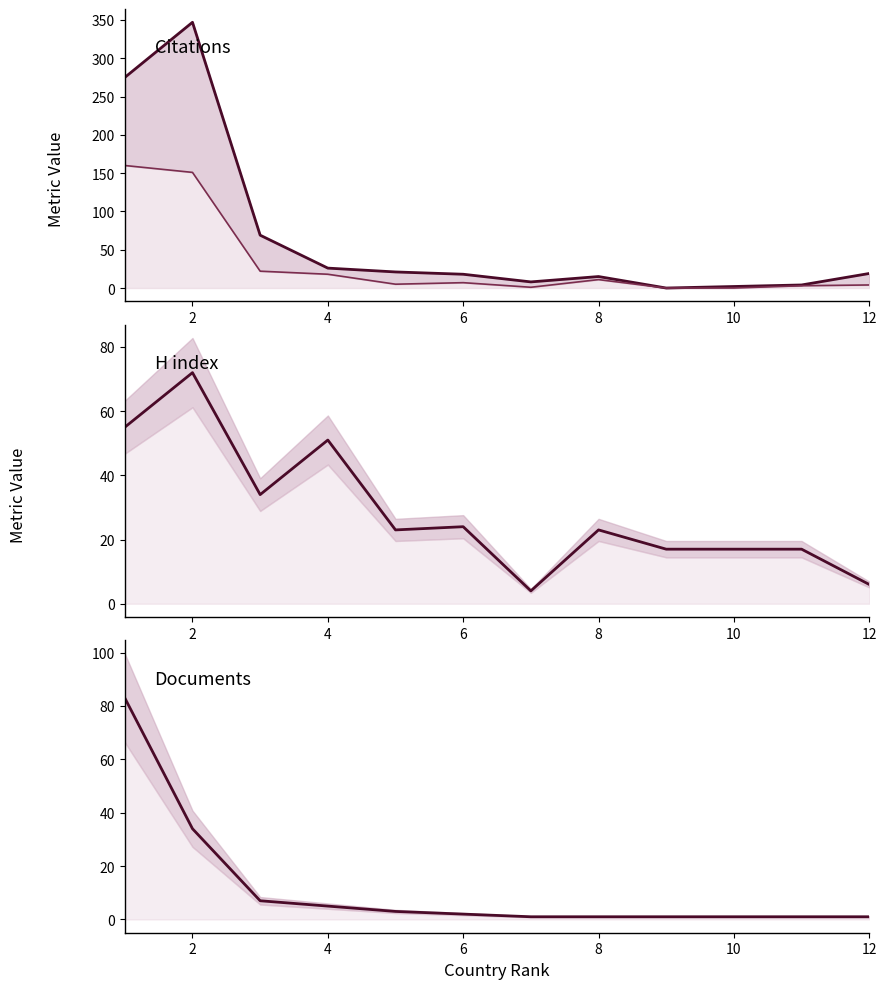

Which series ends up on top after the final intersection of Documents and Self-citations?

Self-citations